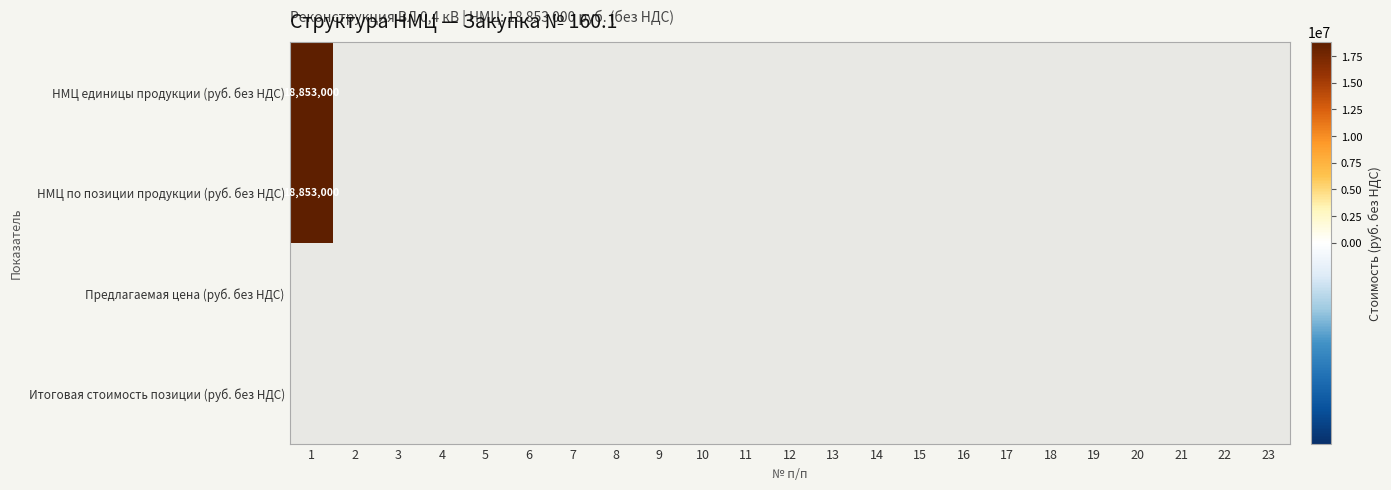

Which series has the widest spread of values?

НМЦ единицы продукции (руб. без НДС)